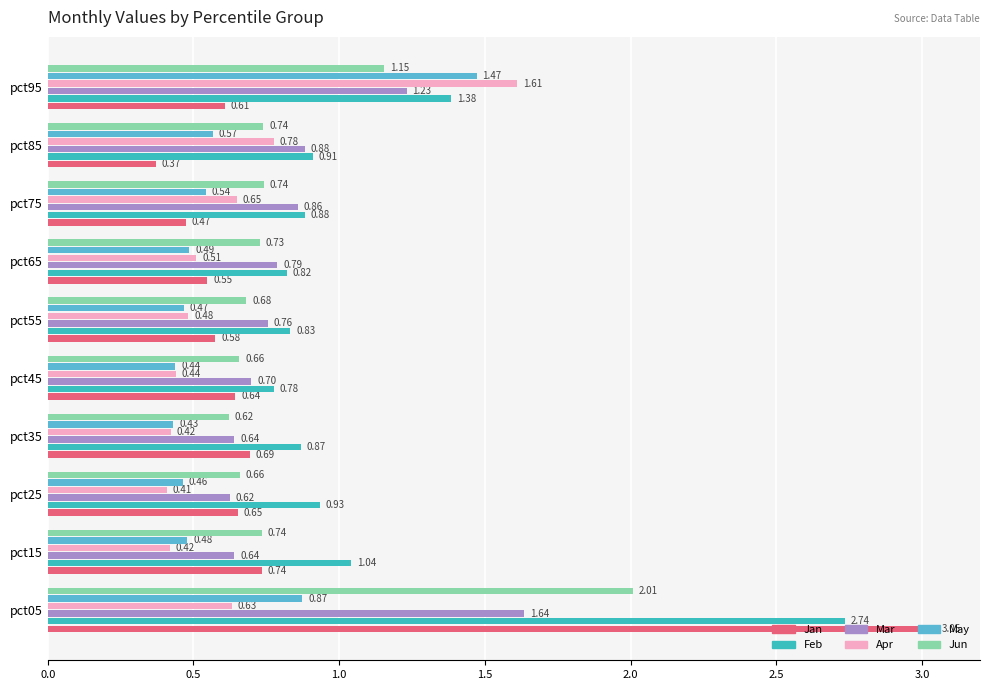

How many data points does each series have?

10